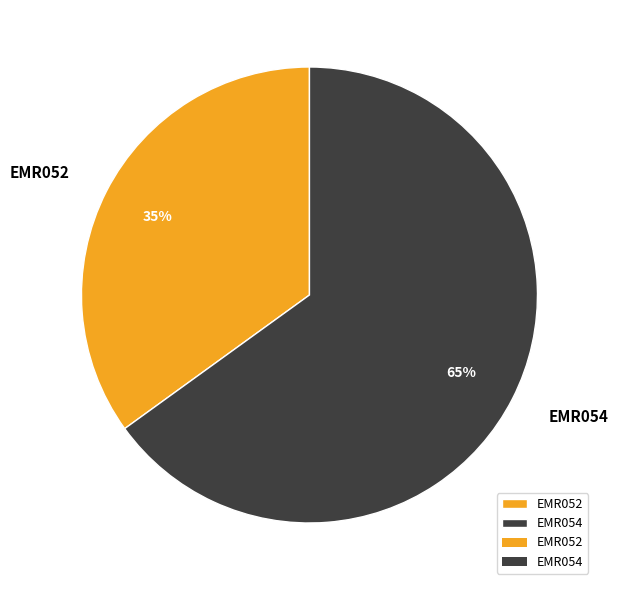

Approximately how many times larger is the value at EMR052 compared to EMR054?

0.5